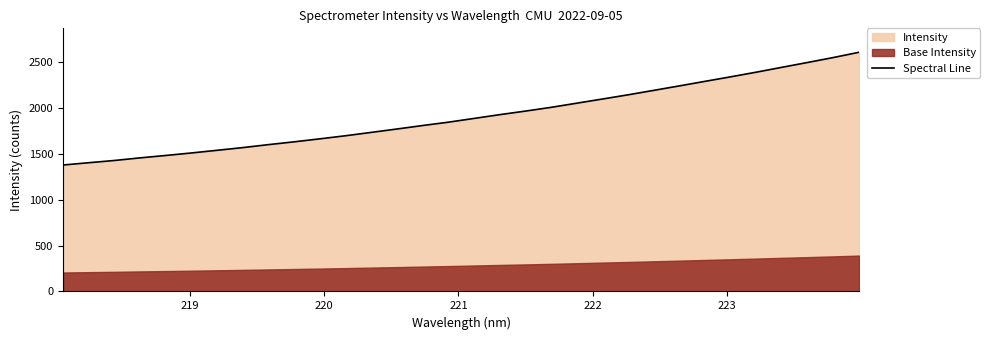

Reading left to right, extract all data points from this chart.

1378.8	1403.8	1428.2	1456.8	1482.9	1510.3	1539.3	1568.9	1601.3	1631.8	1664.5	1698.2	1734.8	1771.7	1809.6	1845.9	1887.0	1928.1	1966.8	2007.7	2053.1	2098.4	2144.5	2192.9	2241.8	2291.3	2340.7	2391.5	2444.6	2497.1	2550.9	2608.2